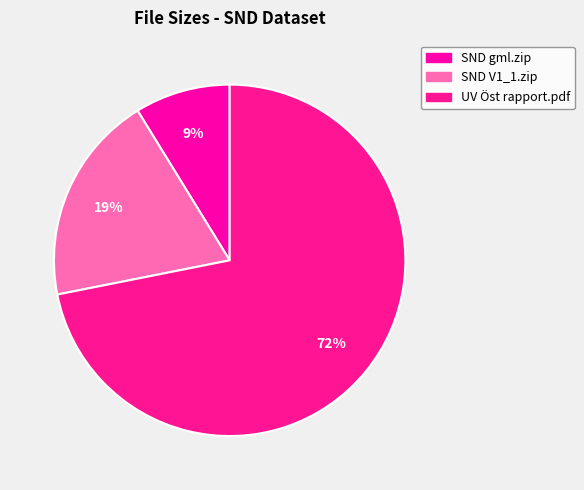

Which category has the biggest portion of the pie?

UV Öst rapport 2005_04.pdf